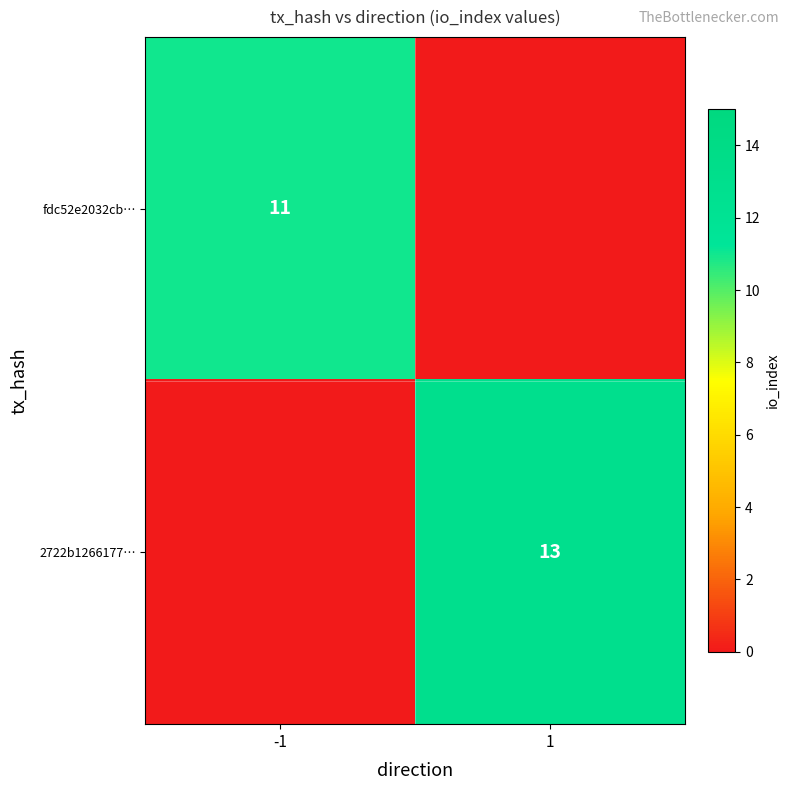

Is it true that fdc52e2032cb… equals 11 at -1?

True